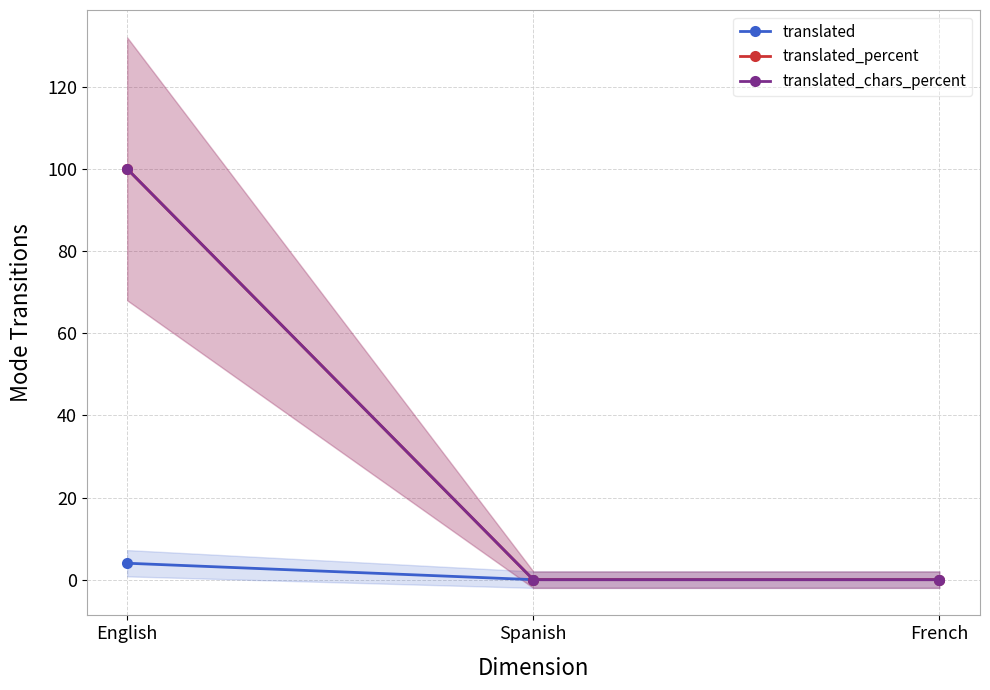

Reading left to right, extract all data points from this chart.

translated: English=4	Spanish=0	French=0
translated_percent: English=100	Spanish=0	French=0
translated_chars_percent: English=100	Spanish=0	French=0